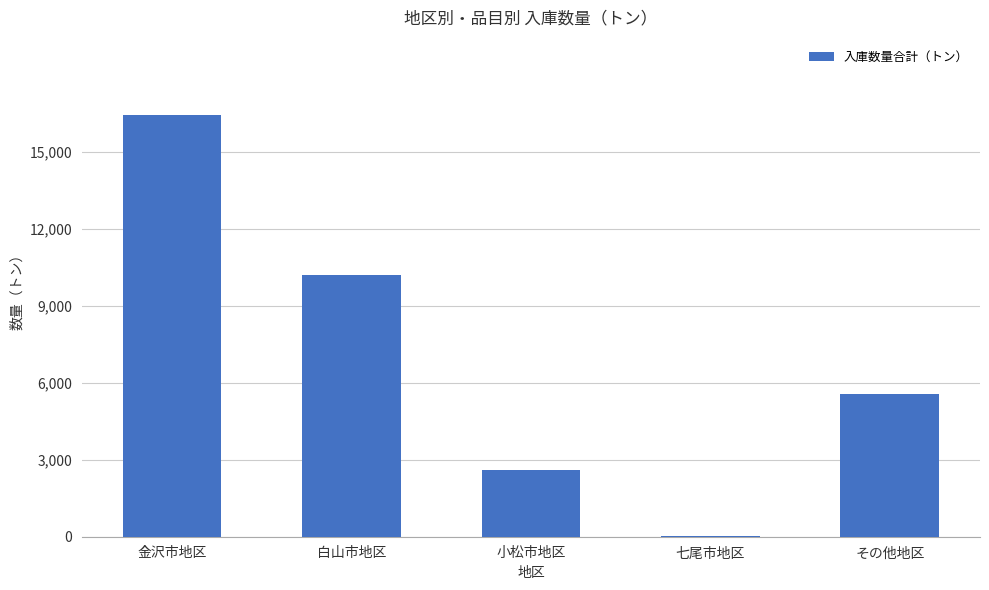

Count the number of data series in this chart.

1